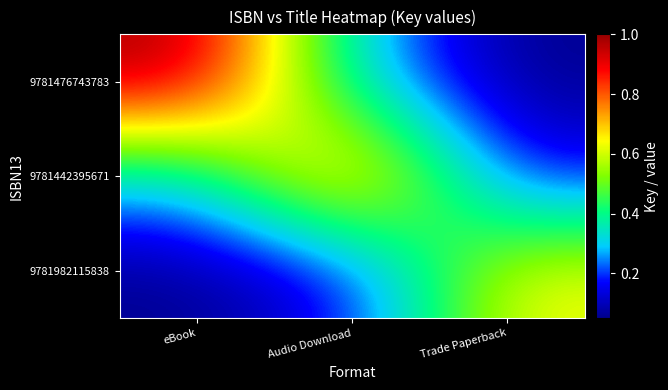

Reading left to right, extract all data points from this chart.

9781476743783: eBook=1.0	Audio Download=0.3	Trade Paperback=0.1
9781442395671: eBook=0.3	Audio Download=0.8	Trade Paperback=0.1
9781982115838: eBook=0.1	Audio Download=0.1	Trade Paperback=0.7